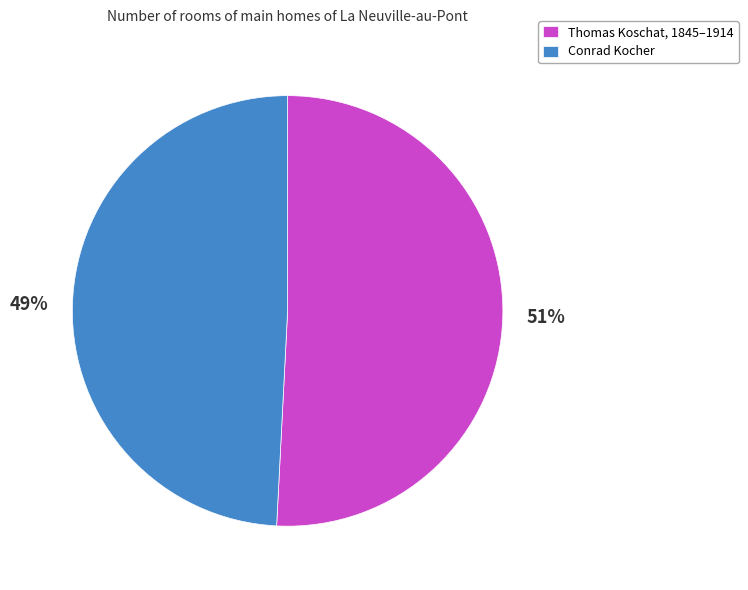

To the nearest percent, what is the average slice percentage?

50%